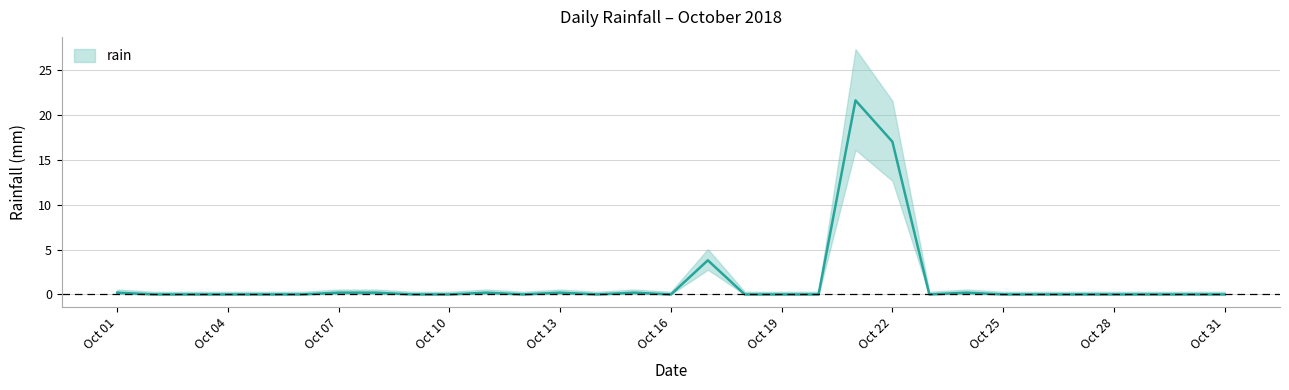

The chart shows a value of 0.0 at 2018-10-12. True or false?

True